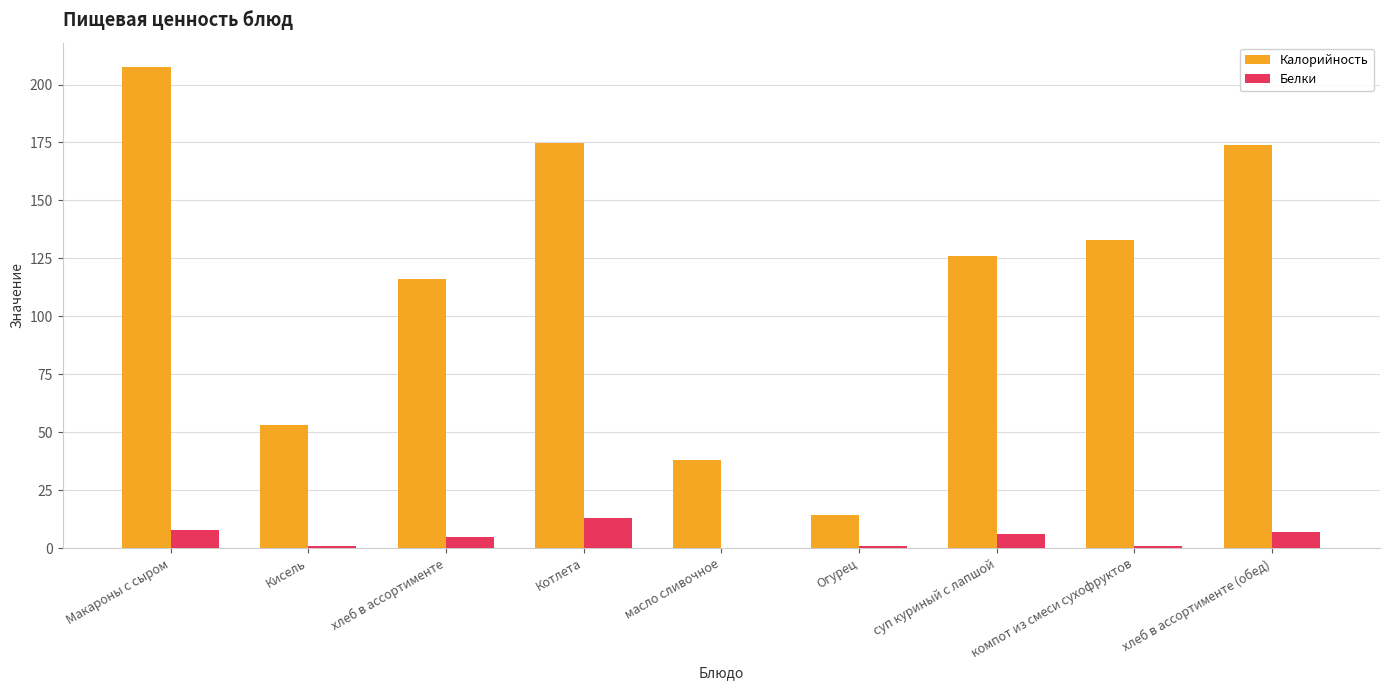

Which category has the highest value in the Белки series?

Котлета